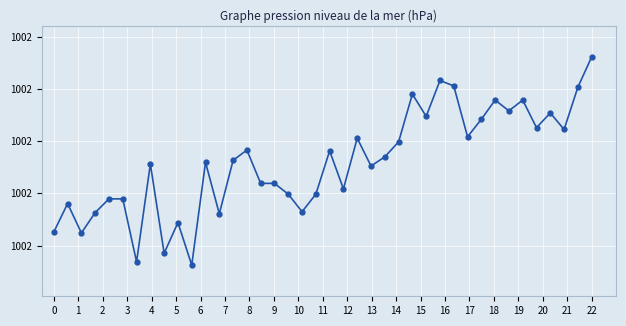

How many interior local peaks (higher than both neighbors) does the data have?

12